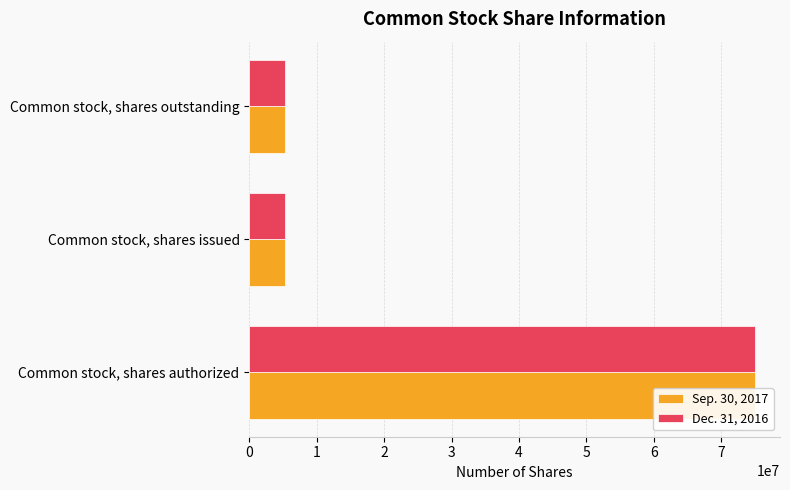

Which series has the largest range (max minus min)?

Sep. 30, 2017